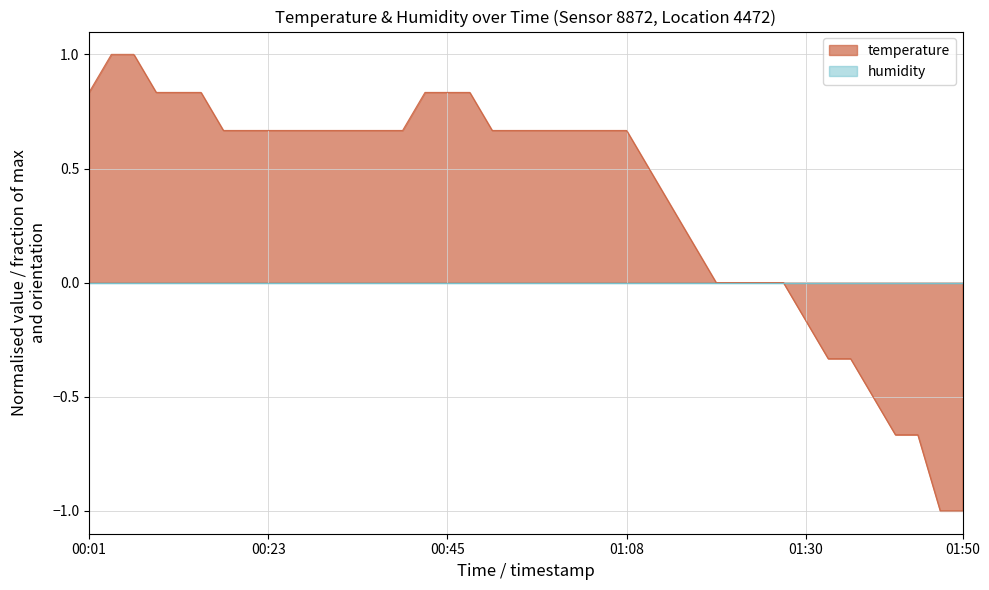

Which series has the largest range (max minus min)?

temperature